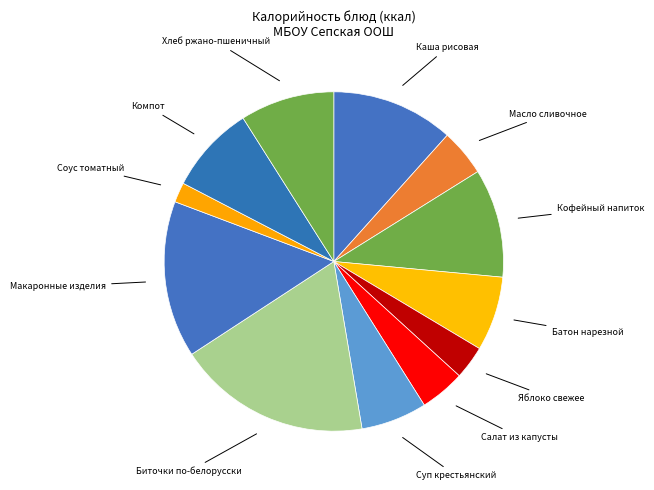

The Кофейный напиток slice represents 10% of the pie. True or false?

True